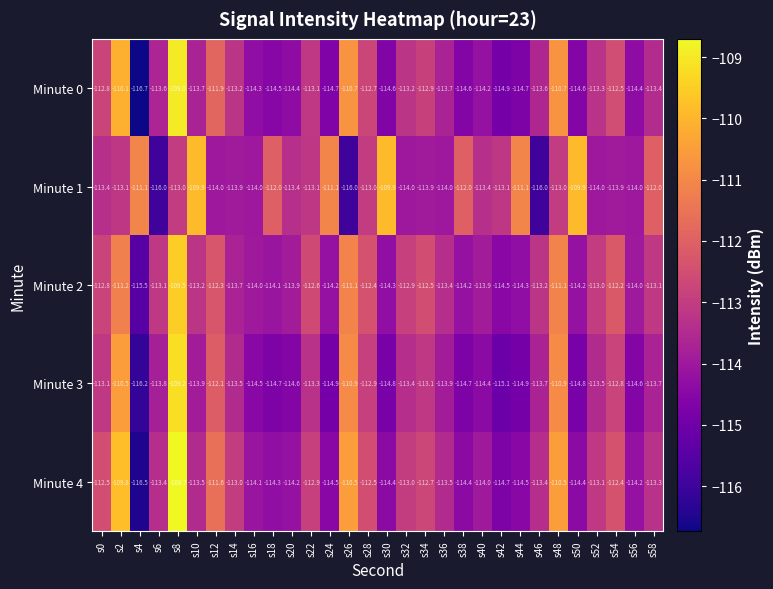

Where is Minute 2 nearest to the value -112?

s54